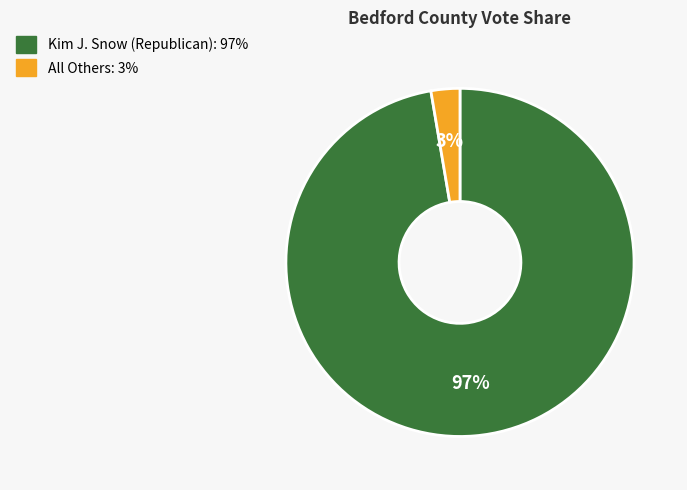

Is there a majority slice in this chart?

Yes